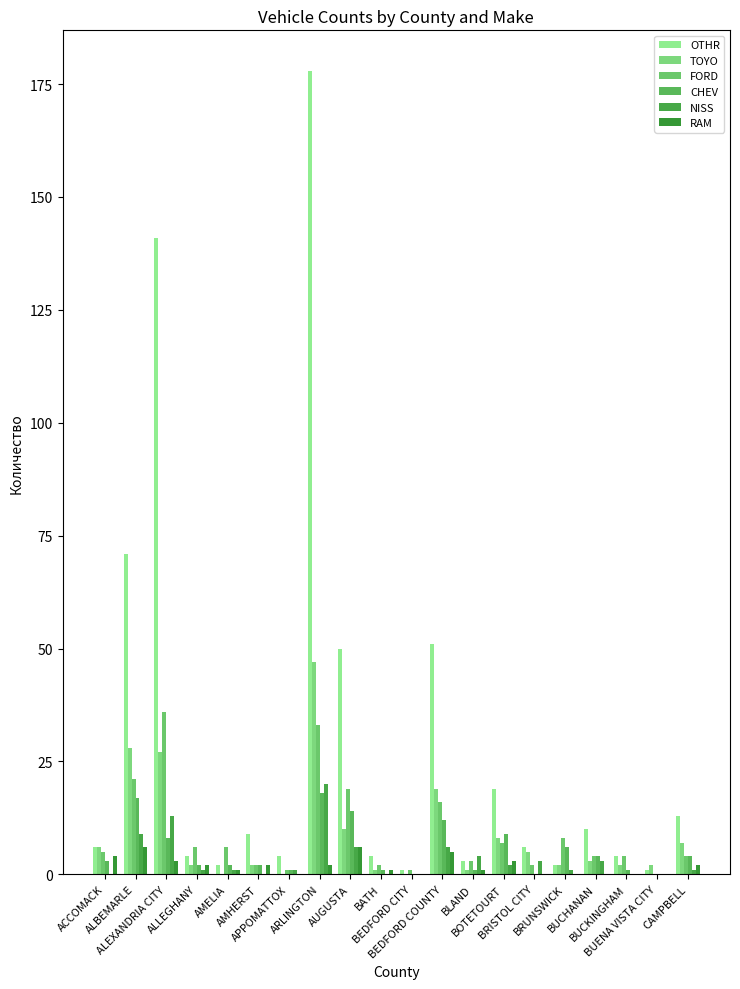

What is the highest value of the RAM series?

6